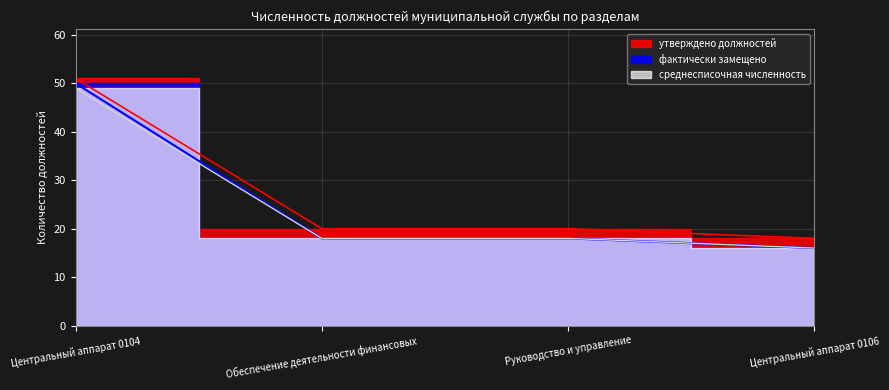

Reading left to right, what are all the values shown in this chart?

утверждено должностей: 51	20	20	18
фактически замещено: 50	18	18	16
среднесписочная численность: 49	18	18	16